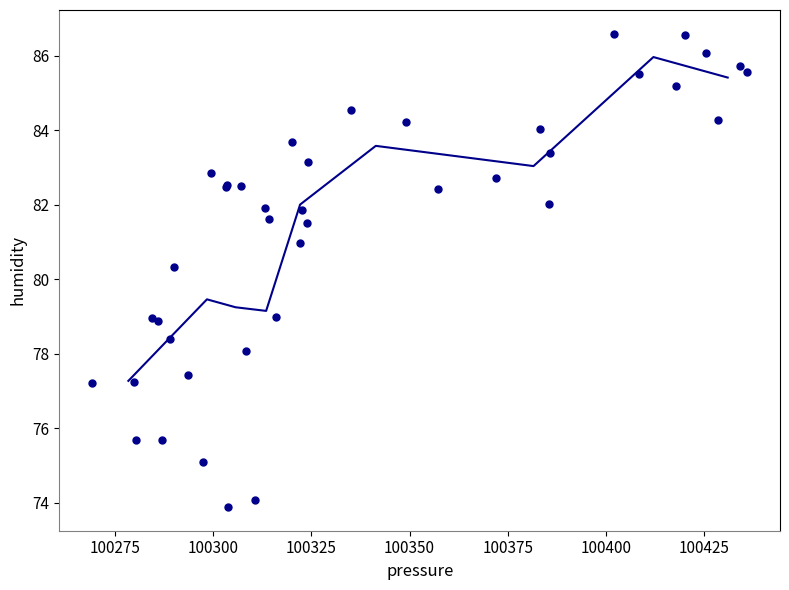

What Y value in the scatter plot is closest to 80?

80.3